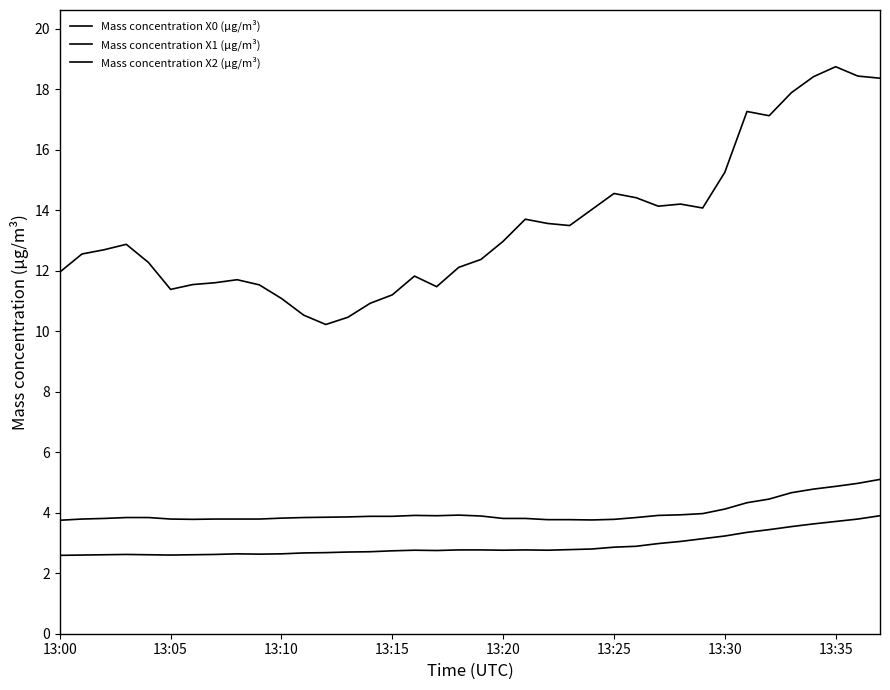

Which series has the largest total across all categories?

Mass concentration X0 (μg/m³)